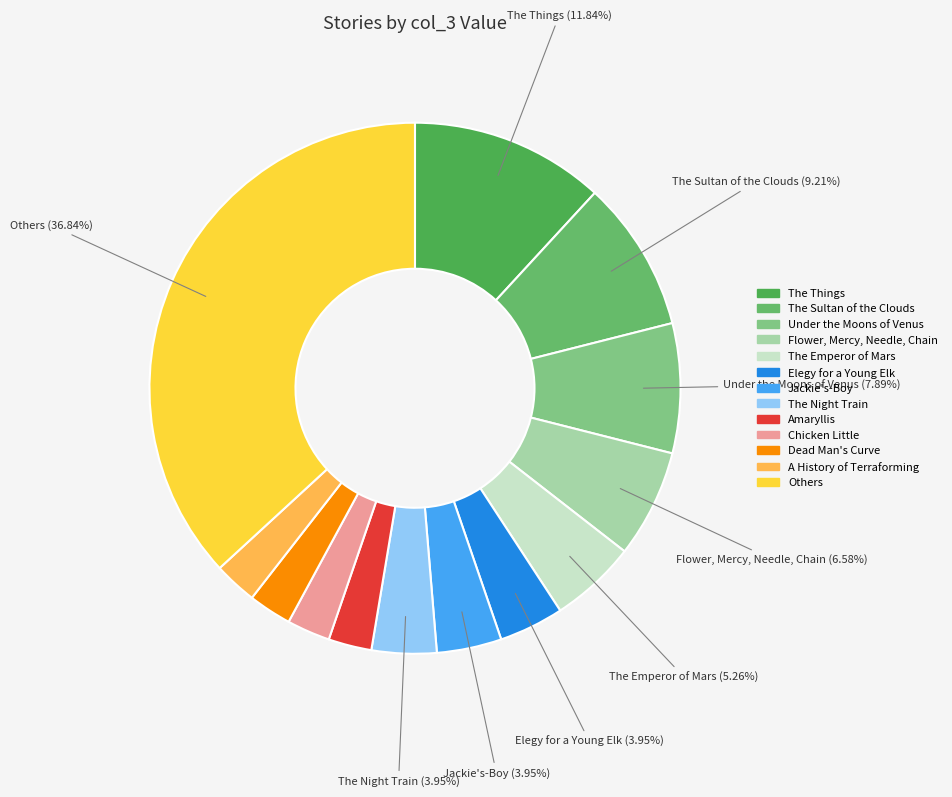

Count the number of slices in the pie.

13